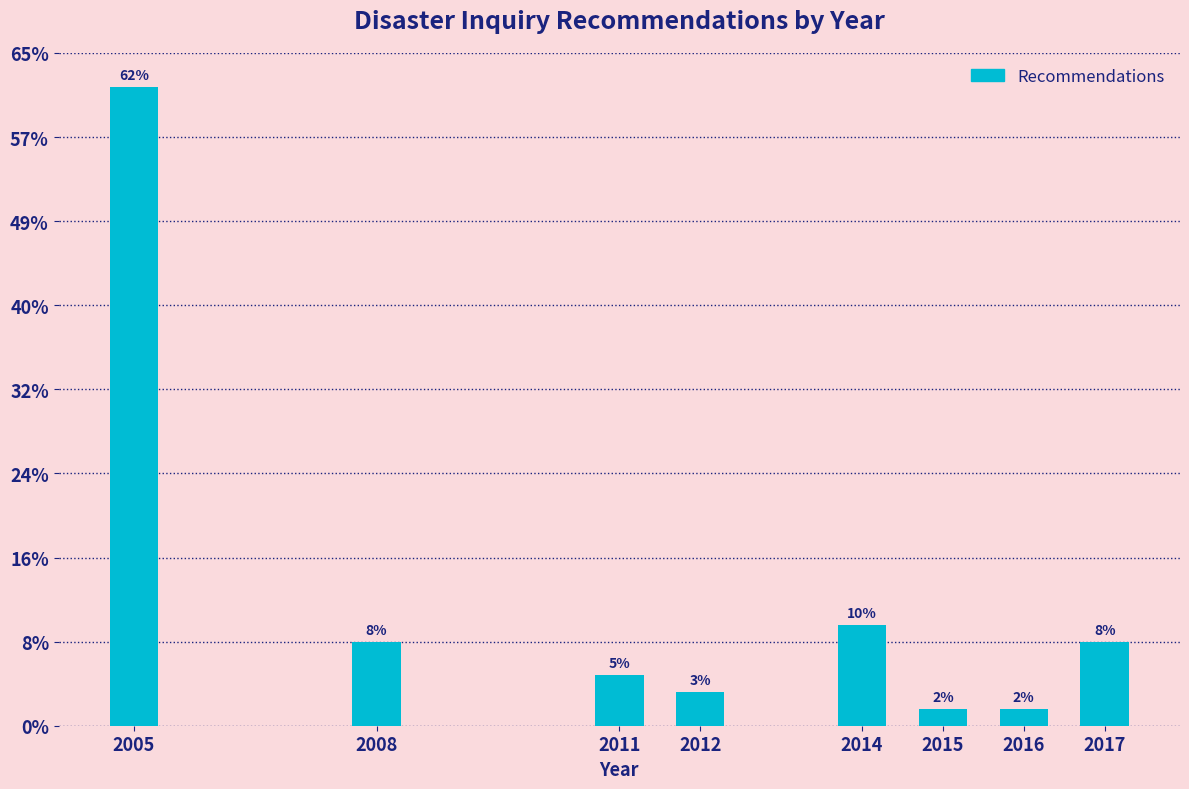

Does the chart contain any negative values?

No